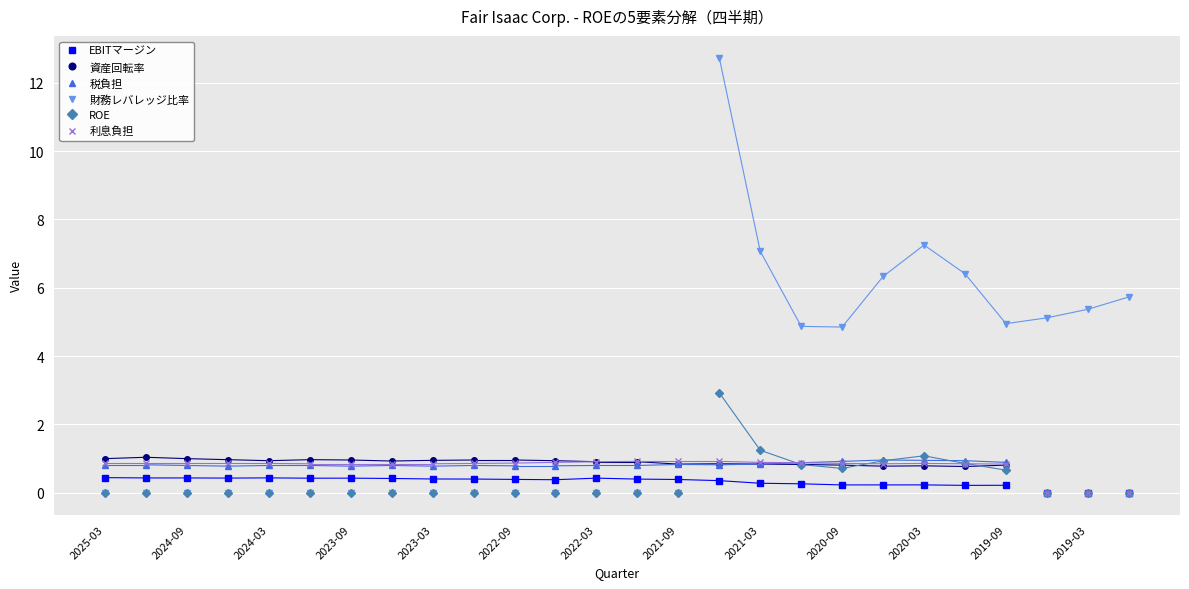

What is the sum of all 資産回転率 values?

20.8